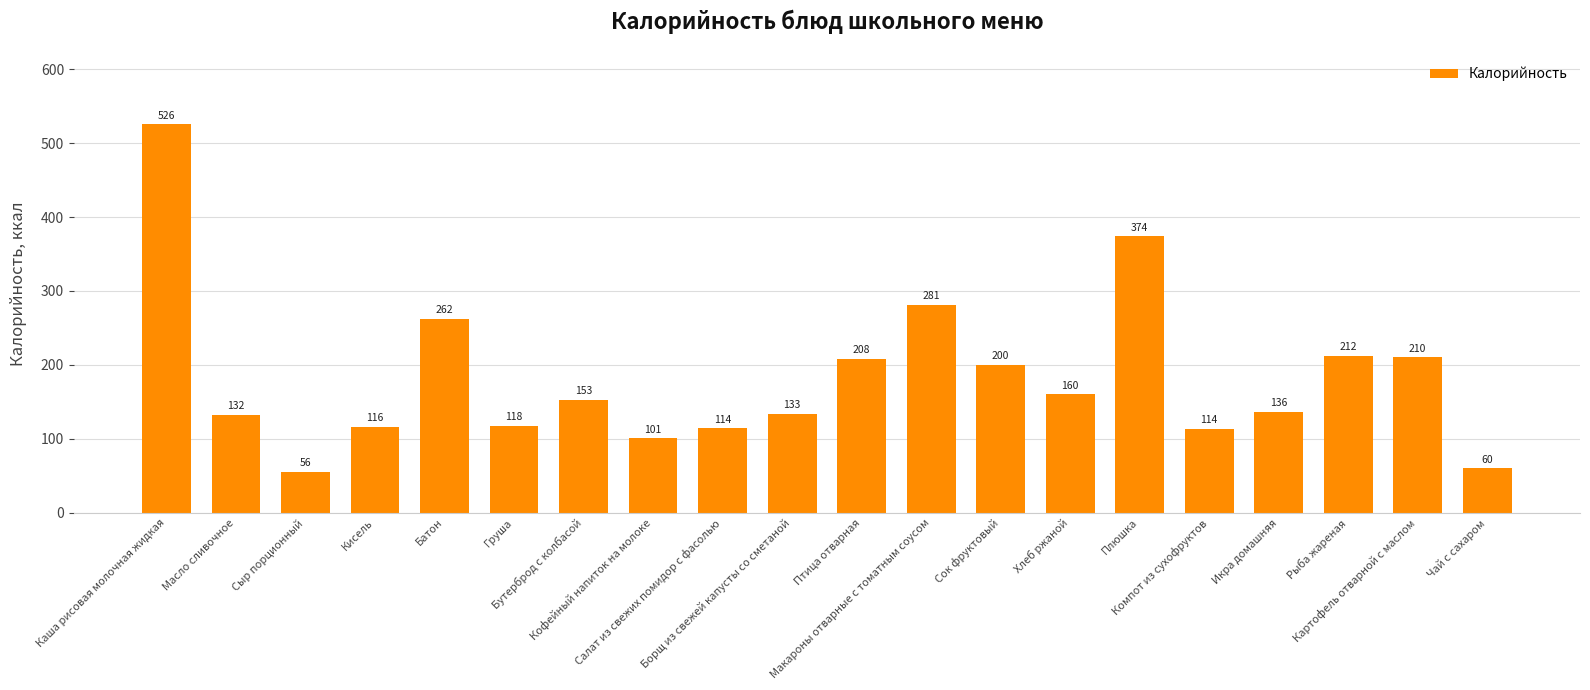

What is the sum of all values?

3664.8